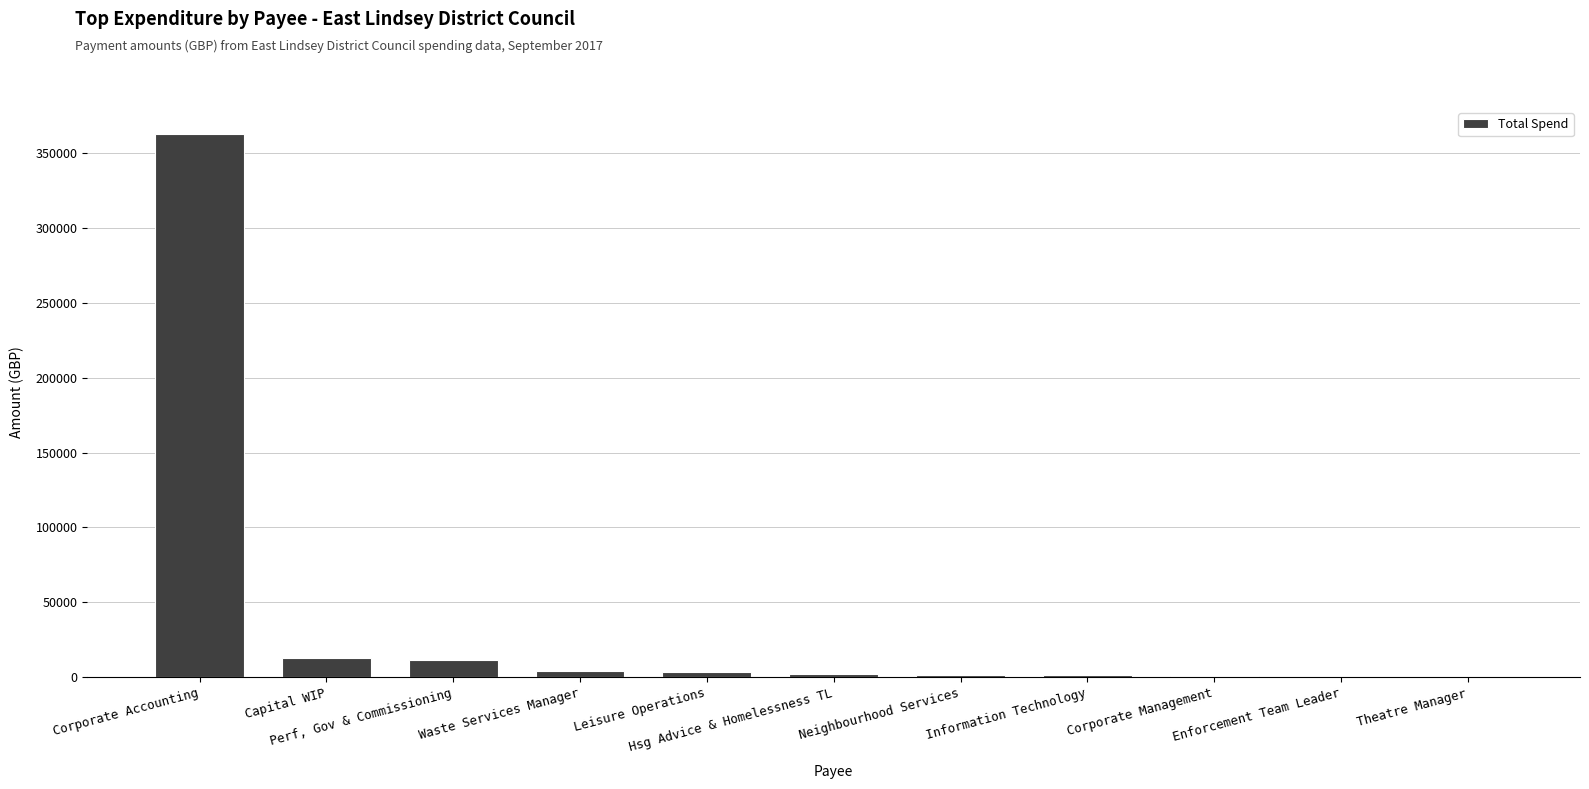

What is the sum of all values?

400627.1